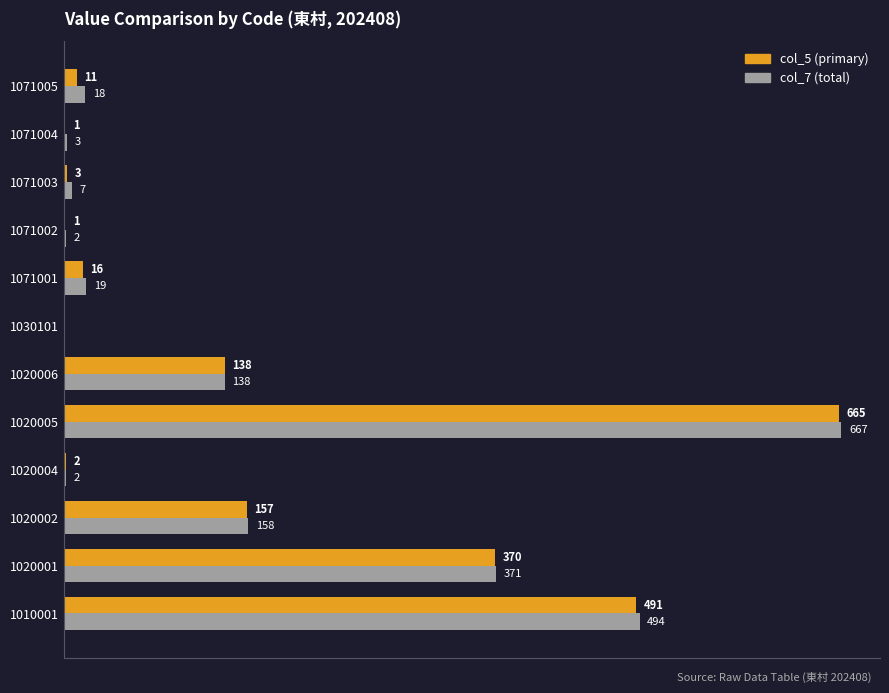

Which series has the largest total across all categories?

col_7 (total)